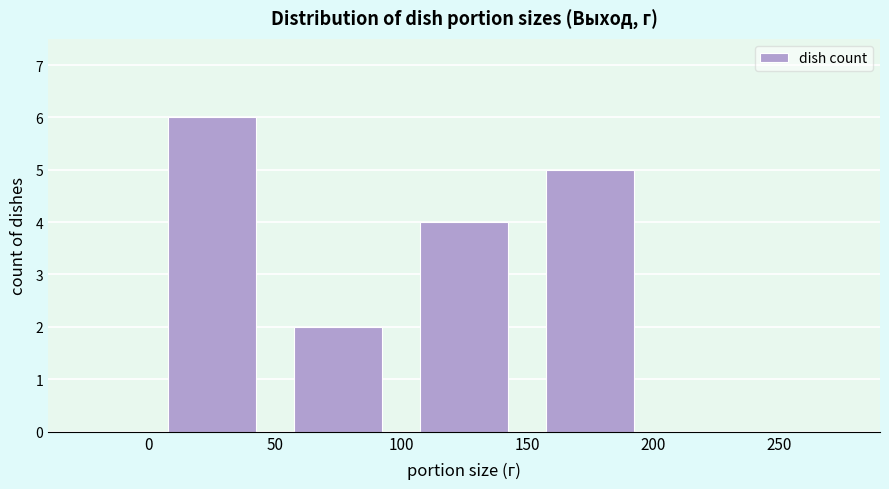

What is the height of the bar covering 50 to 100 on the x-axis? The values are not printed on the chart, so give them approximately, as read against the axis.

2